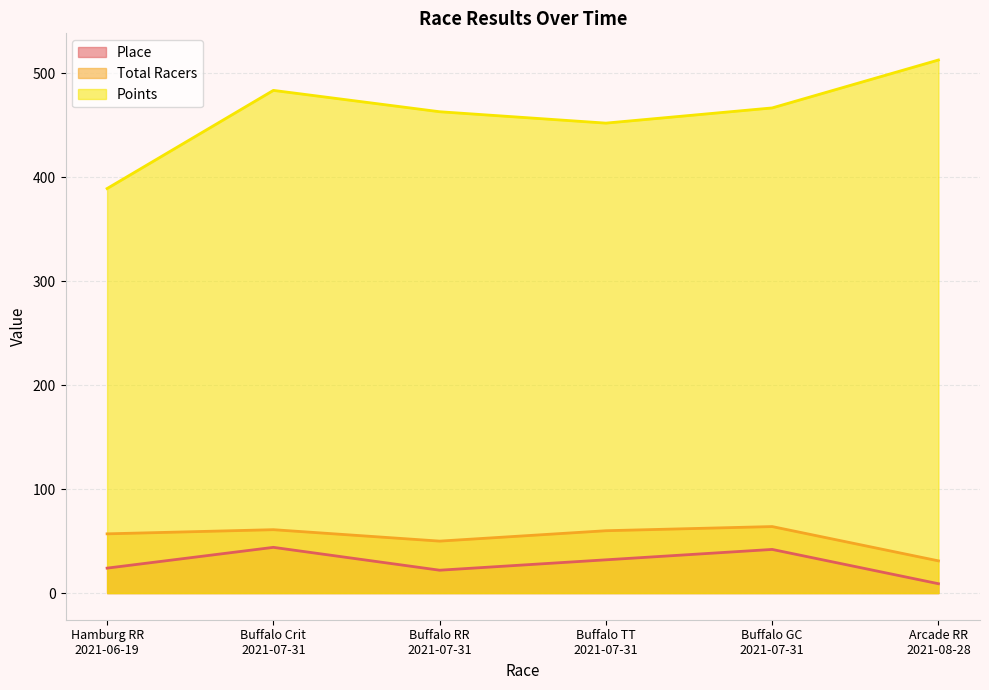

What is the spread (max minus min) of values at Buffalo RR
2021-07-31?

441.2